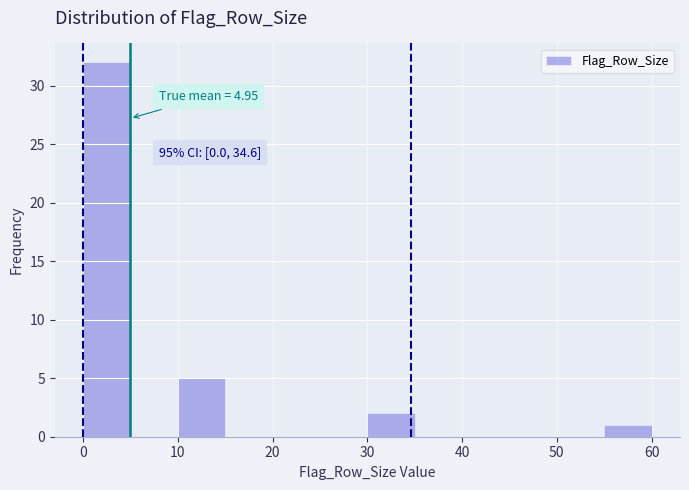

Over which range of the x-axis is the bar tallest?

0 to 5